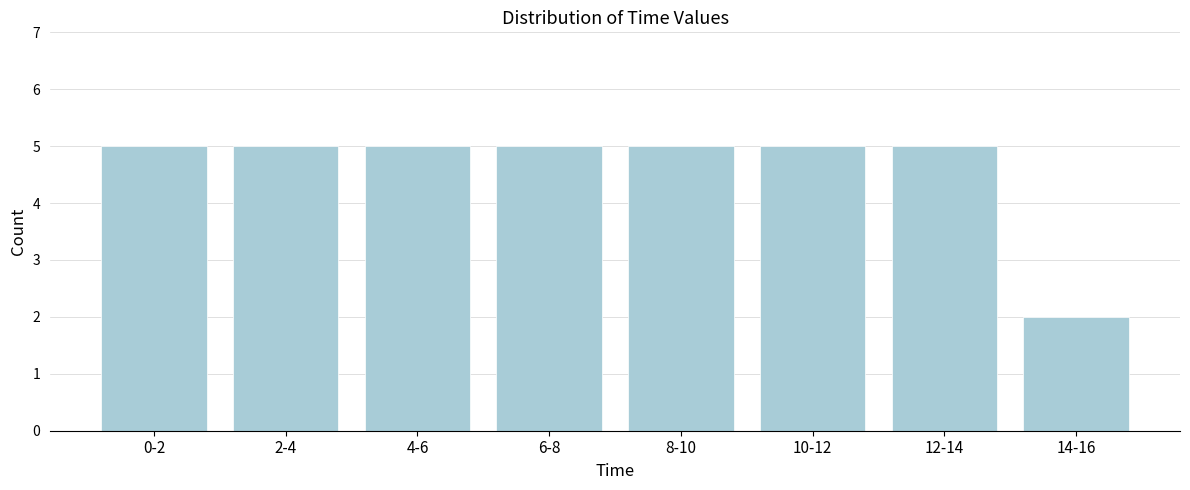

Reading left to right, extract all data points from this chart.

5	5	5	5	5	5	5	2